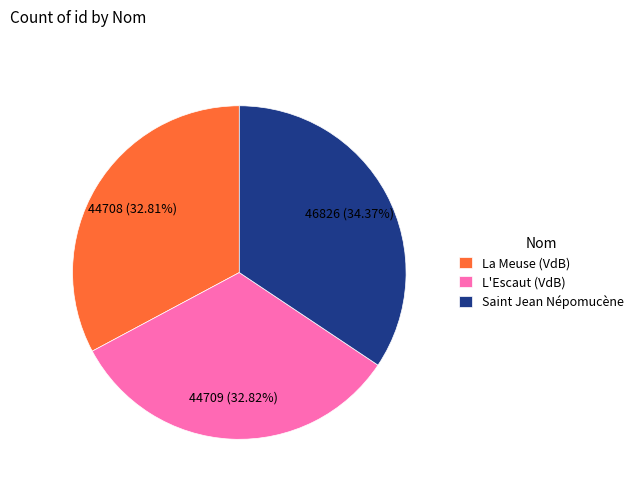

How many segments does this pie chart have?

3